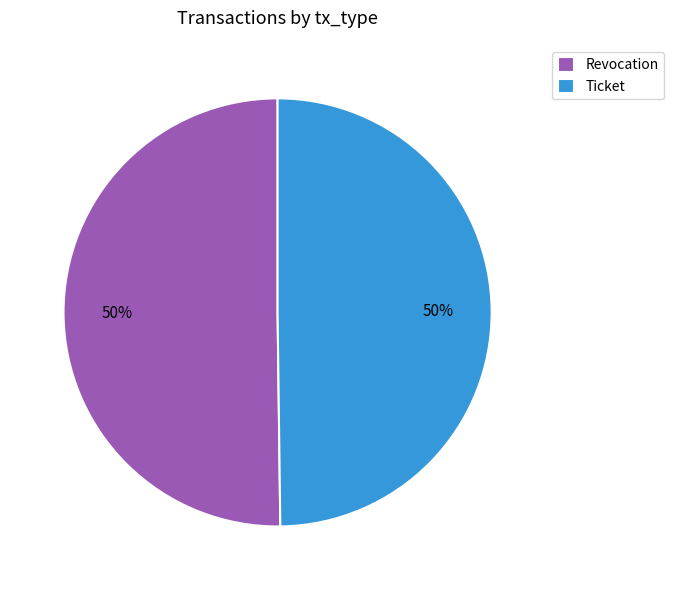

What is the ratio of the value at Ticket to the value at Revocation?

1.0